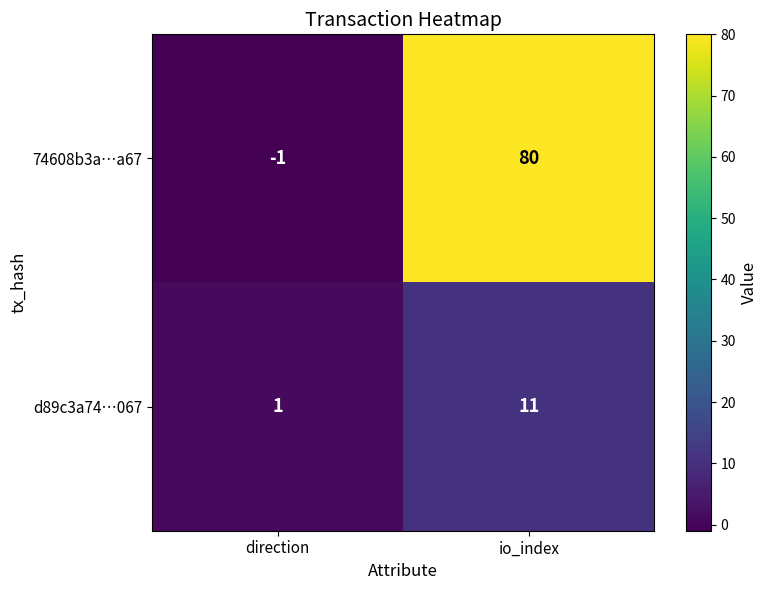

What is the average value of the d89c3a74…067 series?

6